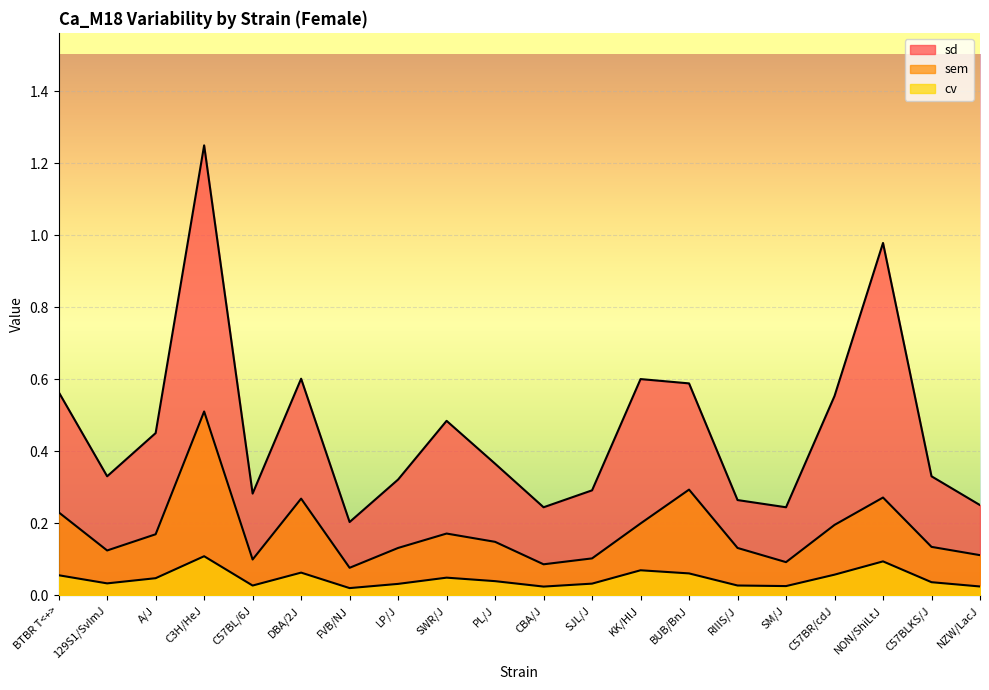

Where is the first local minimum for sem?

129S1/SvImJ